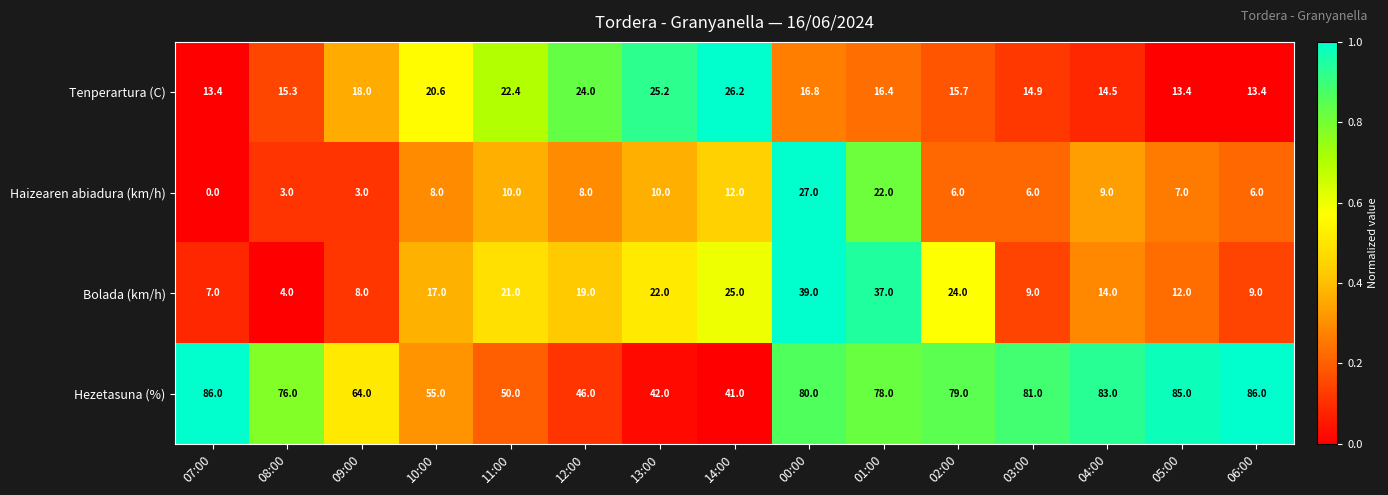

At how many categories does at least one series exceed 0?

15